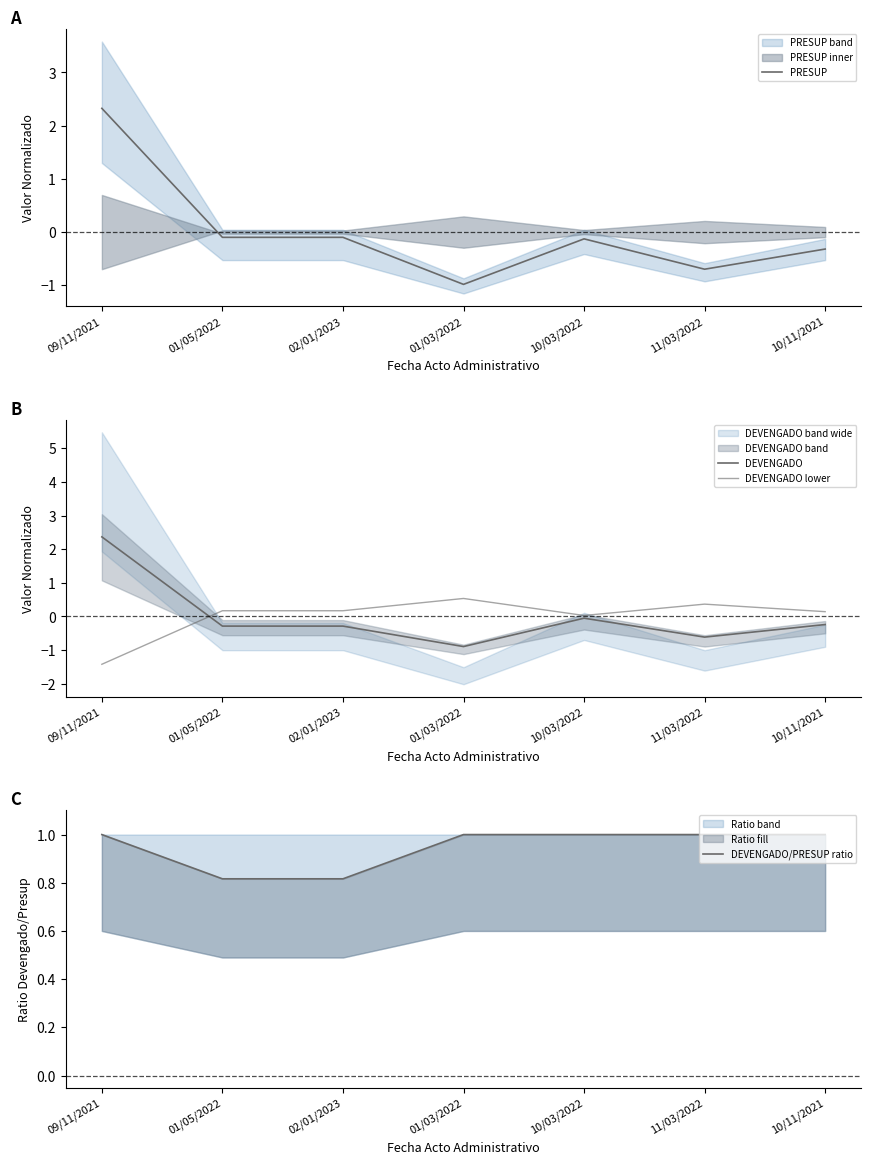

How many data points in DEVENGADO lower are above 0?

6